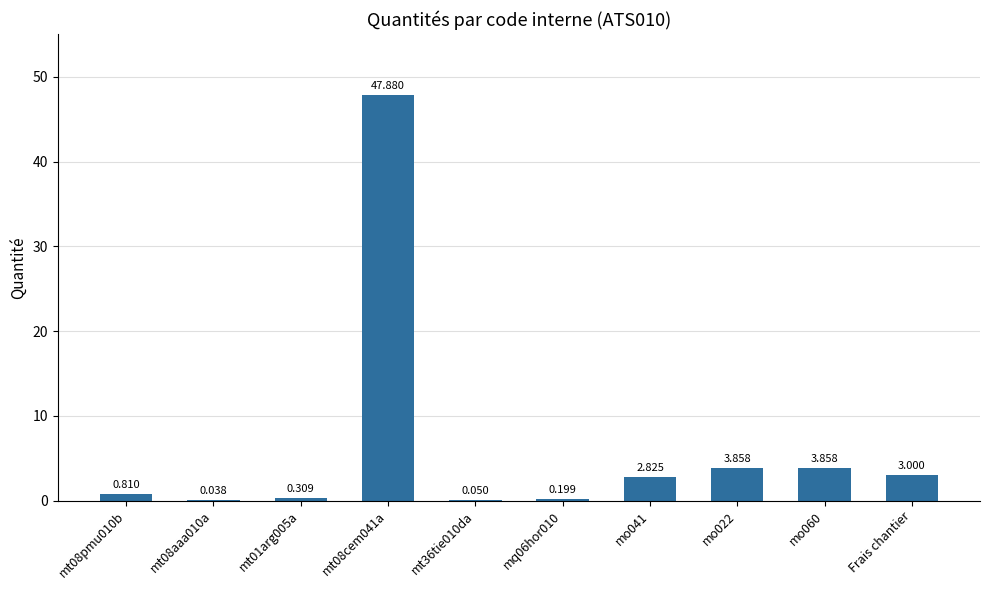

What is the difference between the values at mt01arg005a and mo041?

2.5